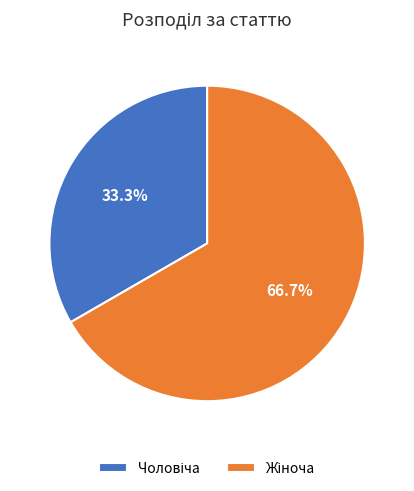

Is there any slice that represents more than half of the pie?

Yes